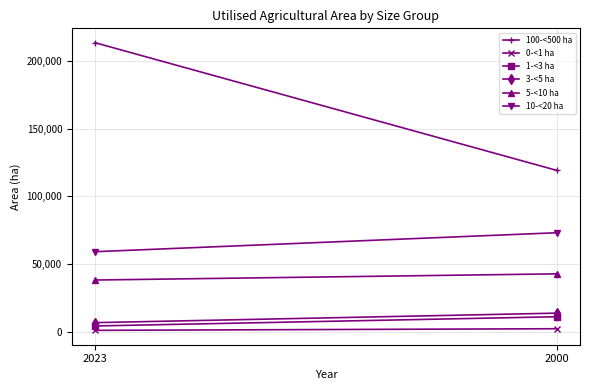

What are all the series names shown in the legend?

100-<500 ha, 0-<1 ha, 1-<3 ha, 3-<5 ha, 5-<10 ha, 10-<20 ha